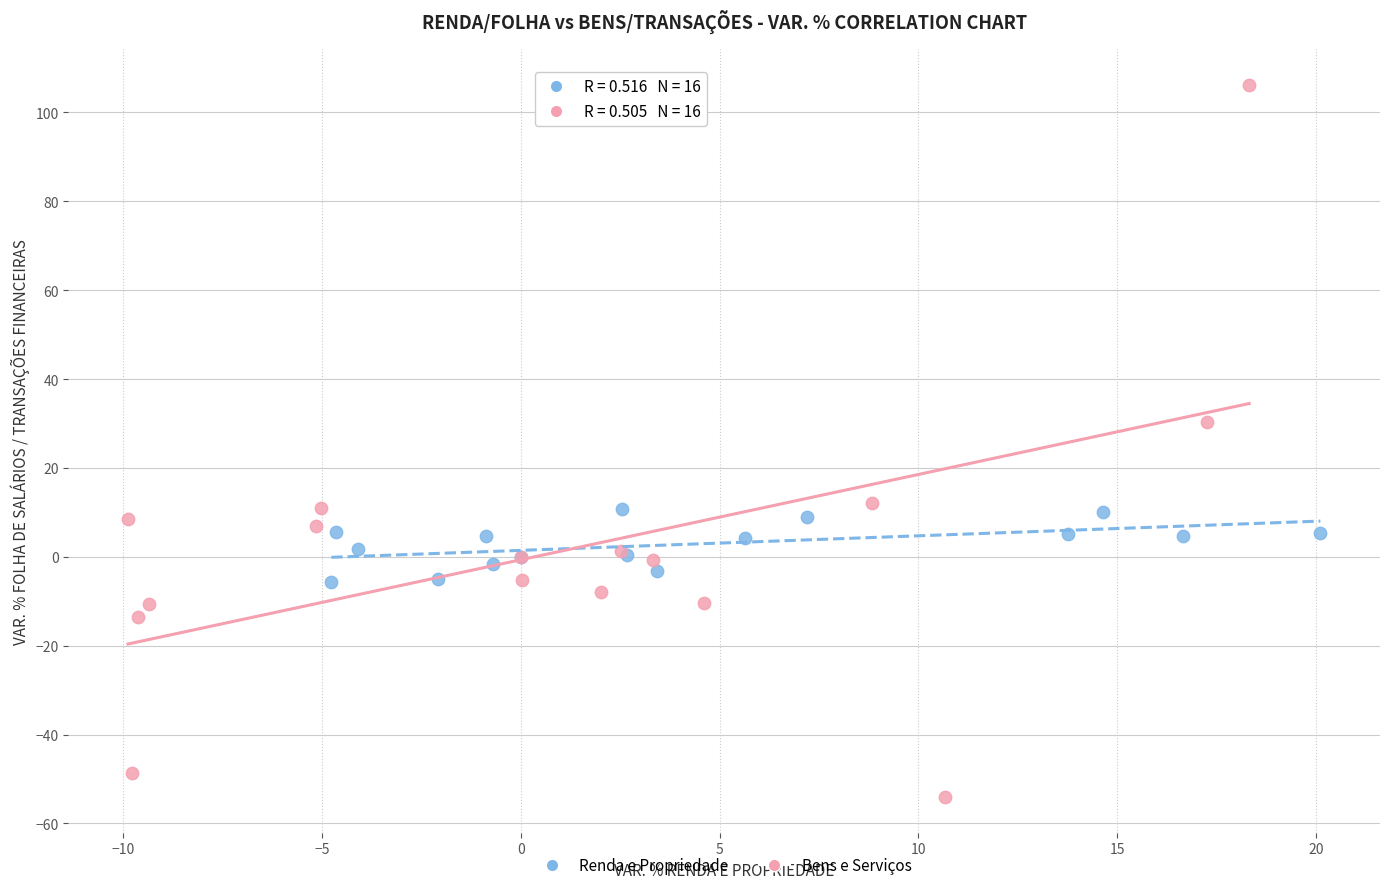

Which series reaches the maximum Y coordinate?

Bens e Serviços